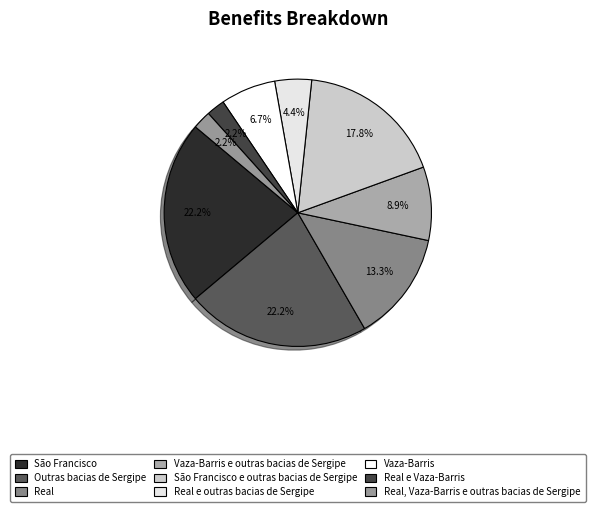

How many slices are in this pie chart?

9